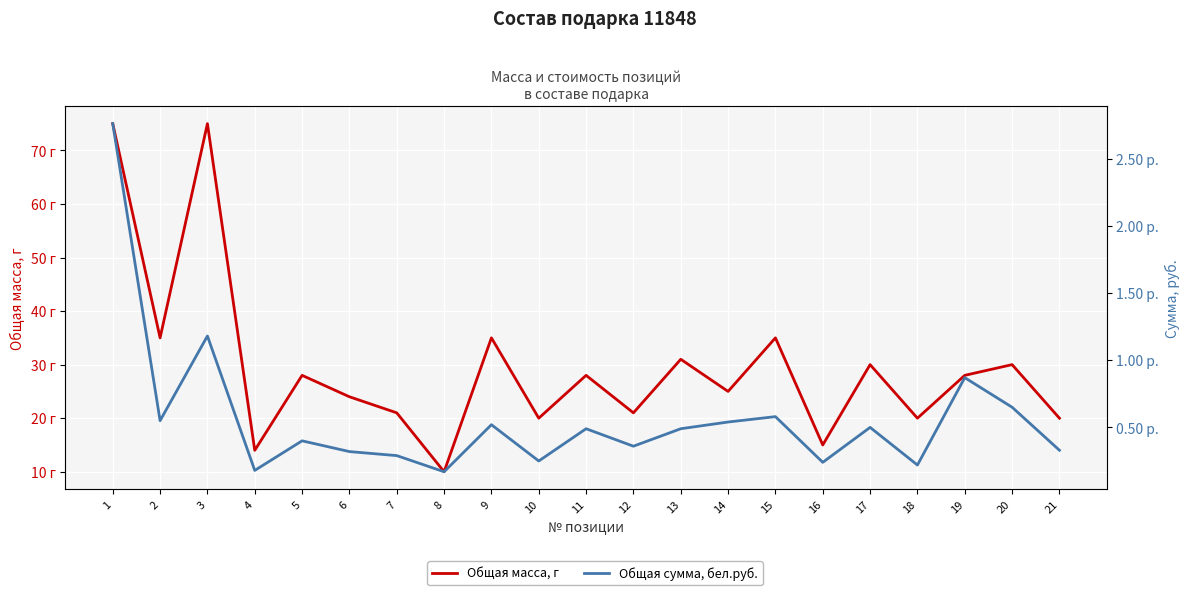

Does the chart display data point markers on the line(s)?

No